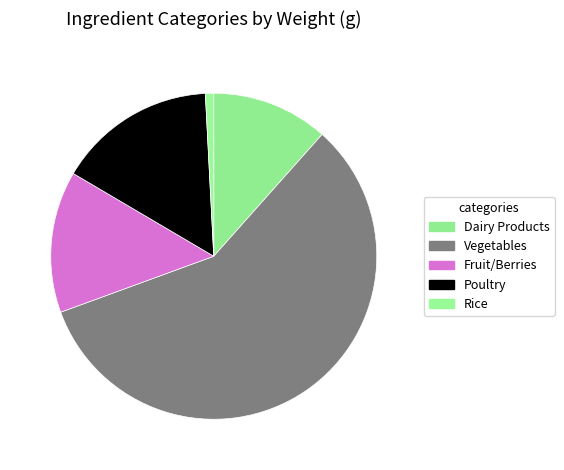

Count the number of slices in the pie.

5